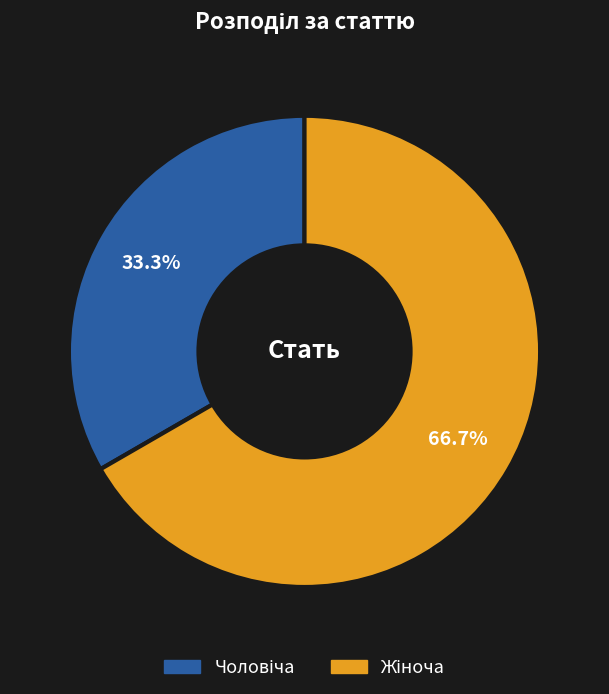

To the nearest percent, what is the average slice percentage?

50%